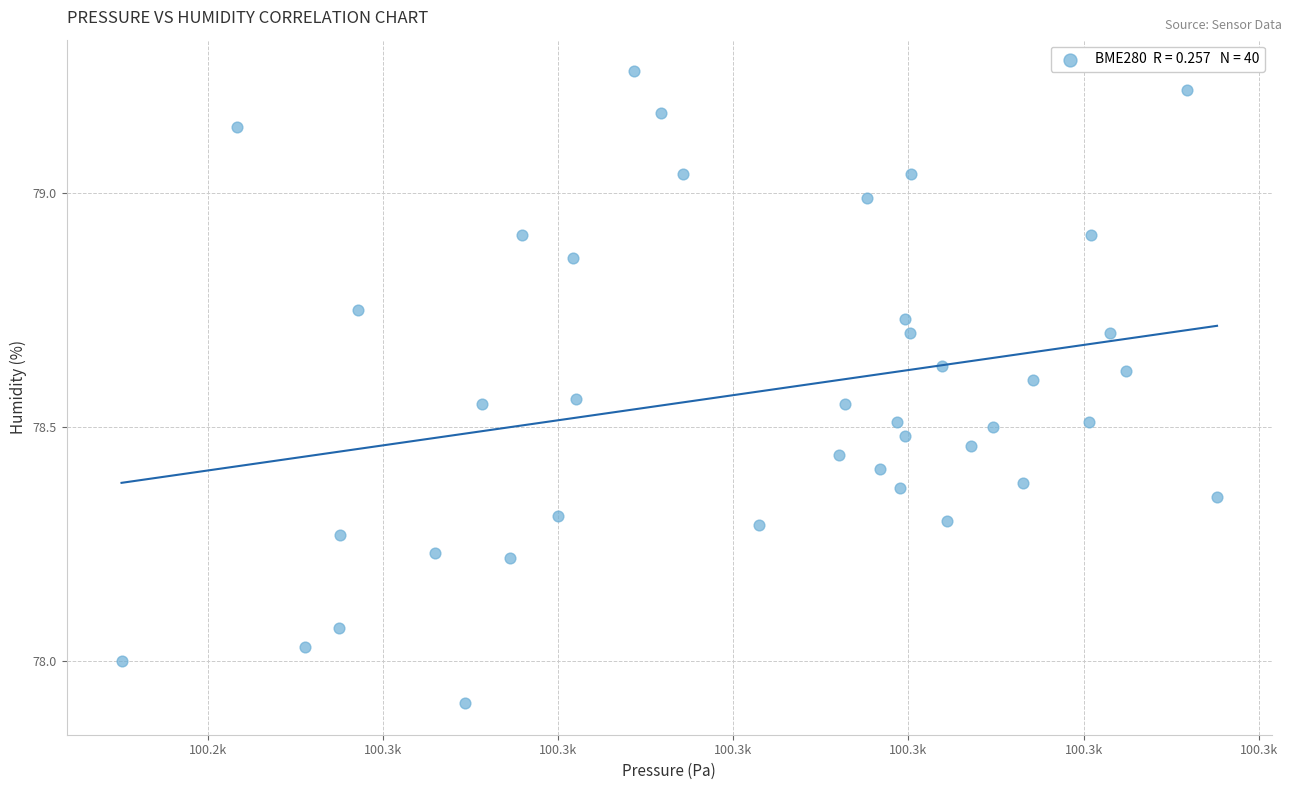

What is the range of X values (max minus min)?

31.3